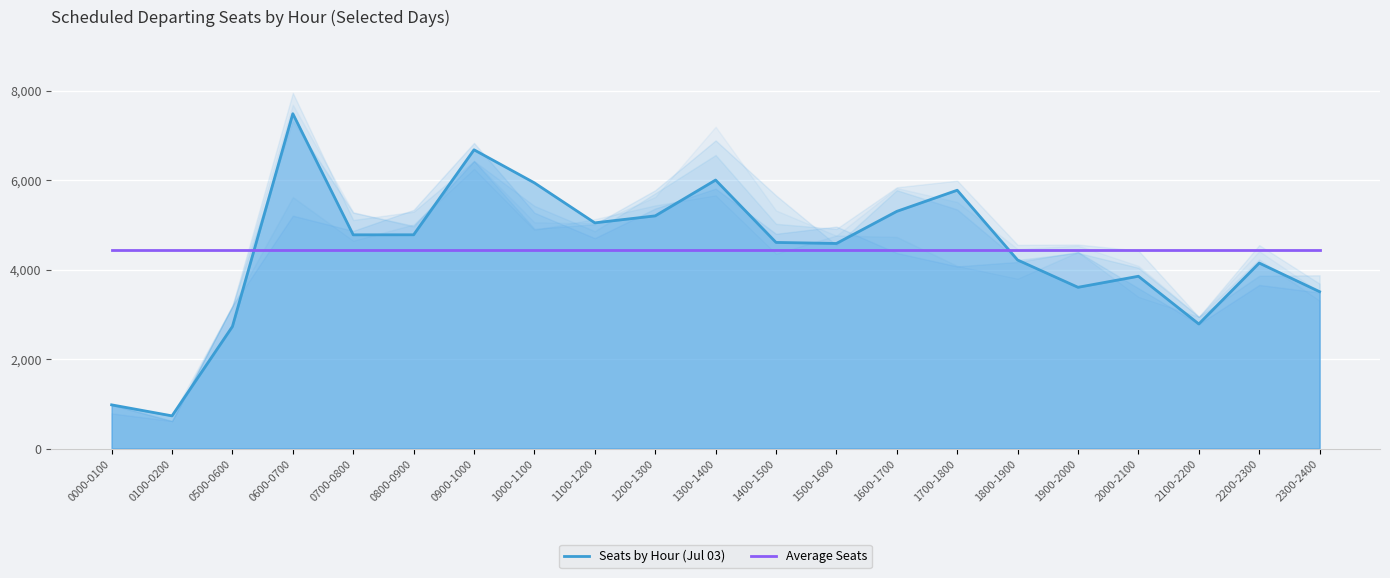

What are all the series names shown in the legend?

Seats by Hour (Jul 03), Average Seats